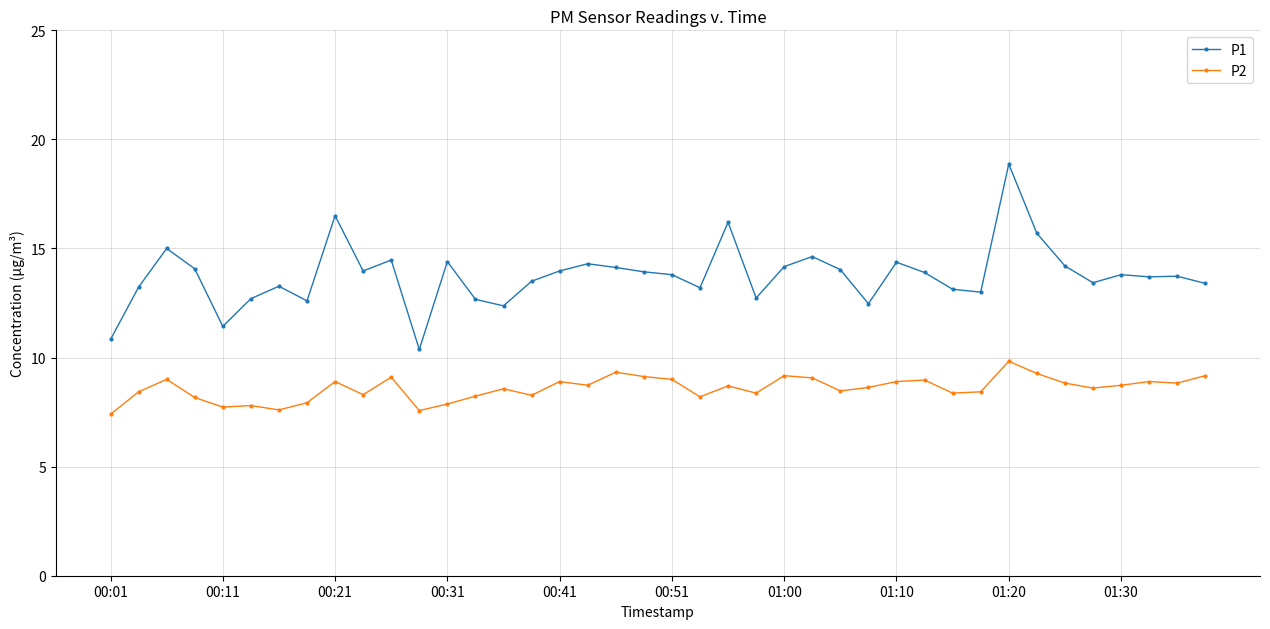

True or false: P2 has more than 0 interior local peaks.

True